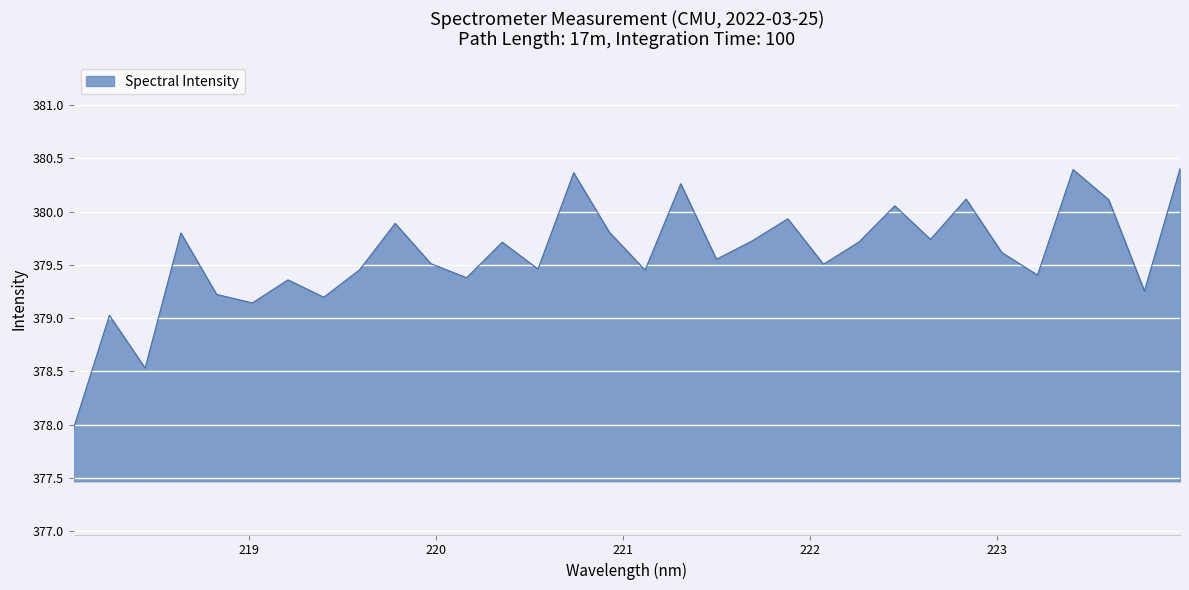

What is the maximum value shown in the chart?

380.4